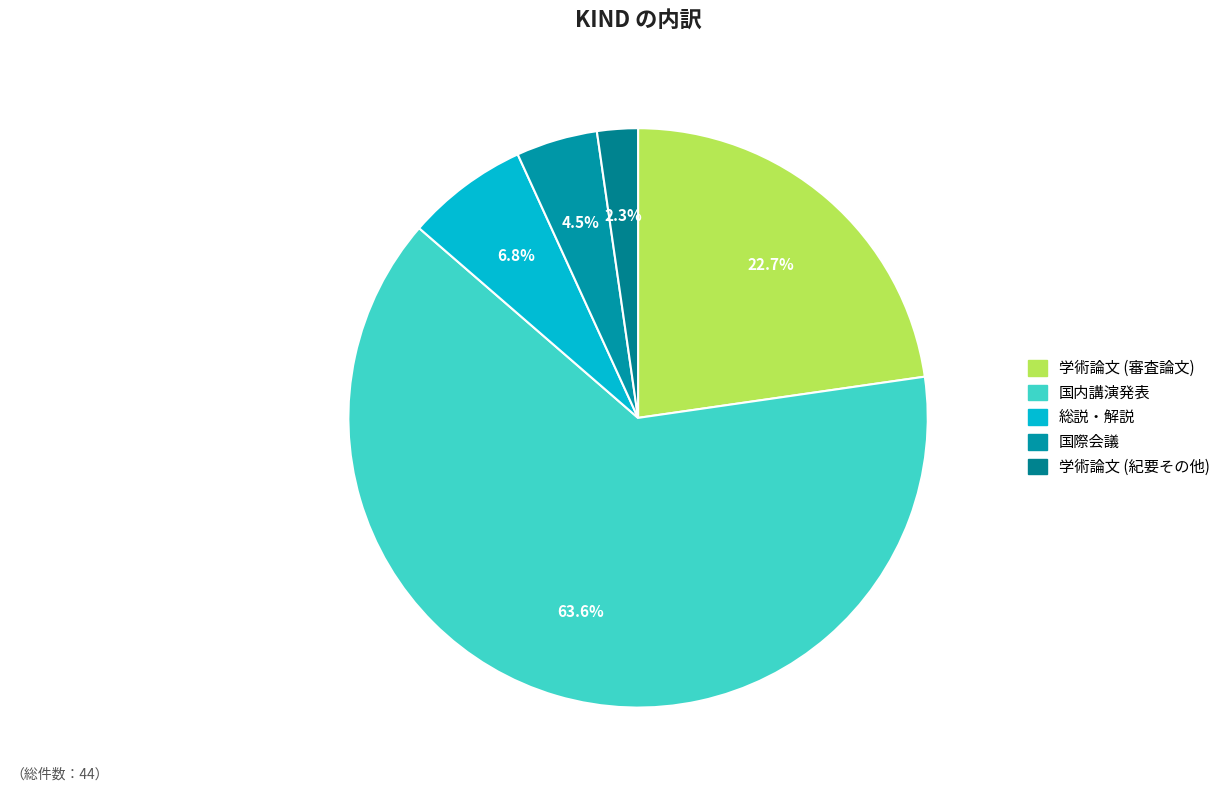

How many segments does this pie chart have?

5